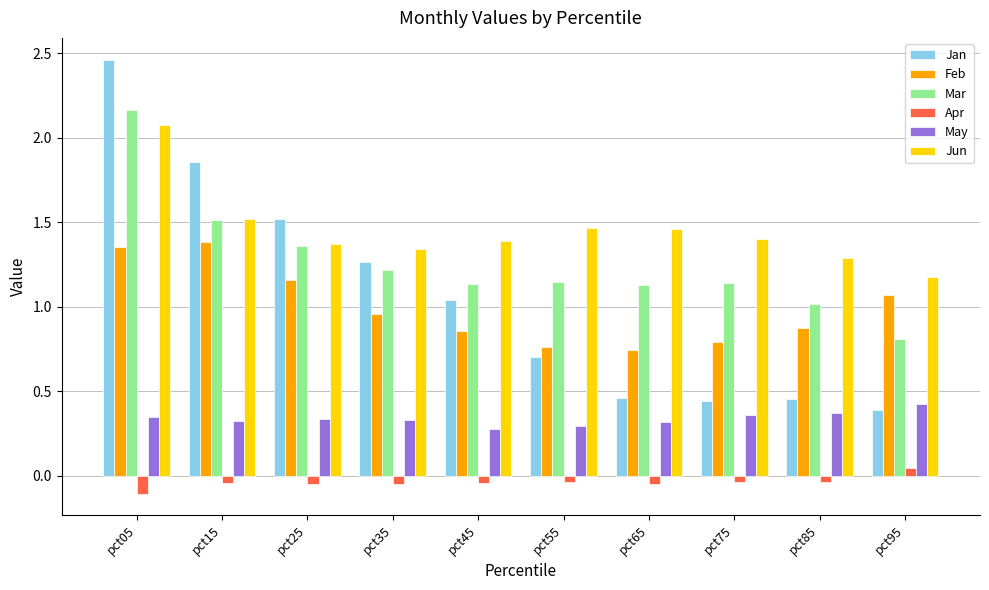

Which series has the widest spread of values?

Jan